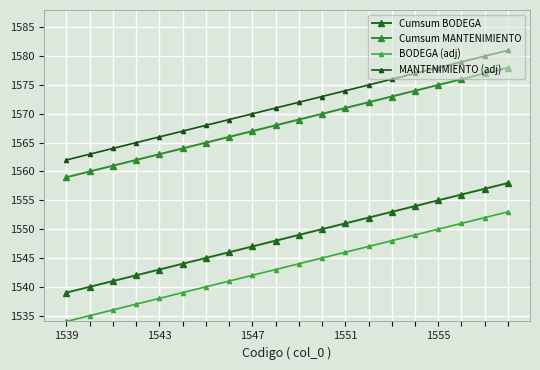

True or false: Cumsum BODEGA and BODEGA (adj) intersect in this chart.

False